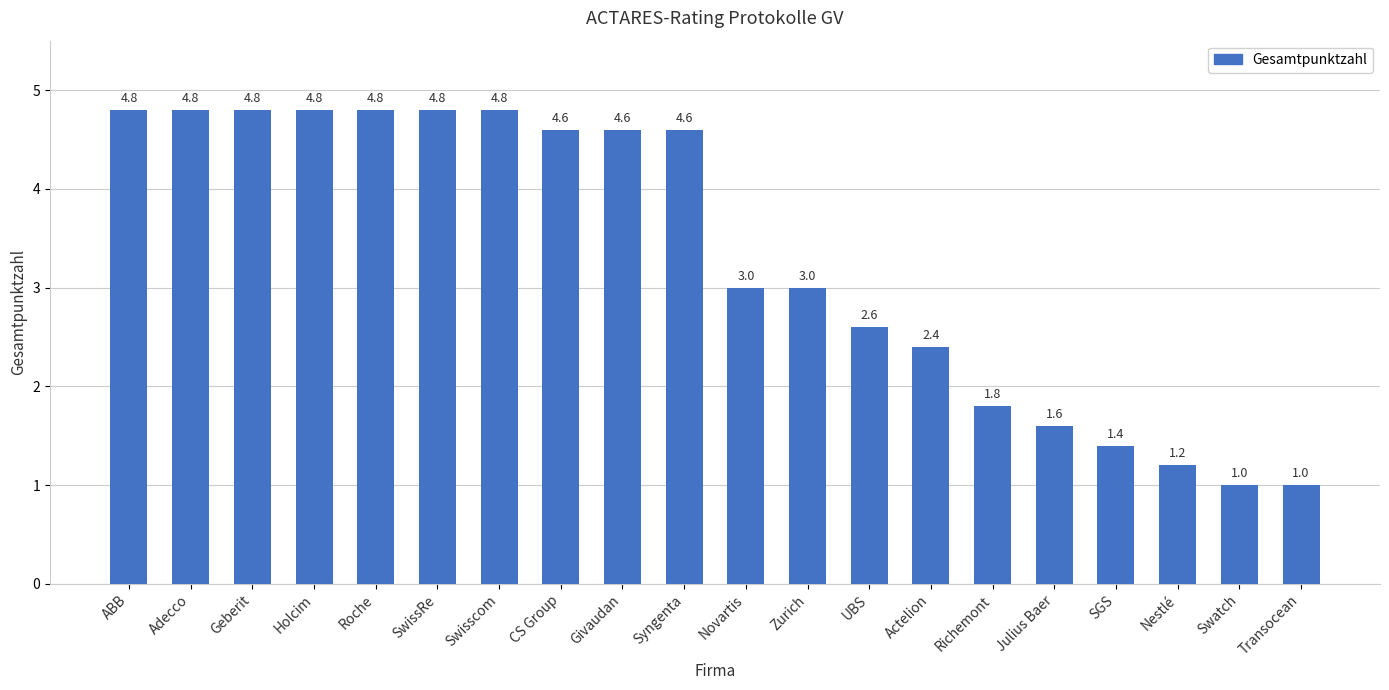

What is the sum of the values at CS Group and Adecco?

9.4